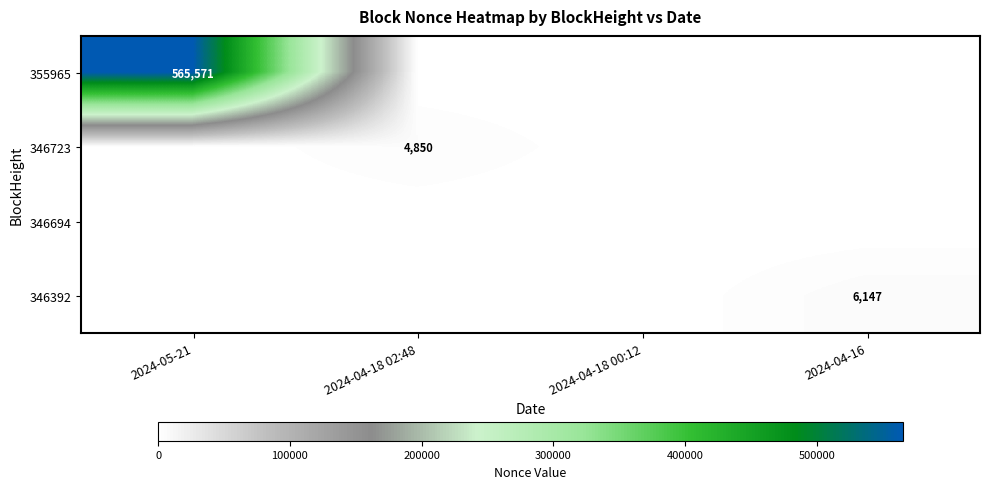

The value of 346723 at 2024-04-18 02:48 is 4850. True or false?

True